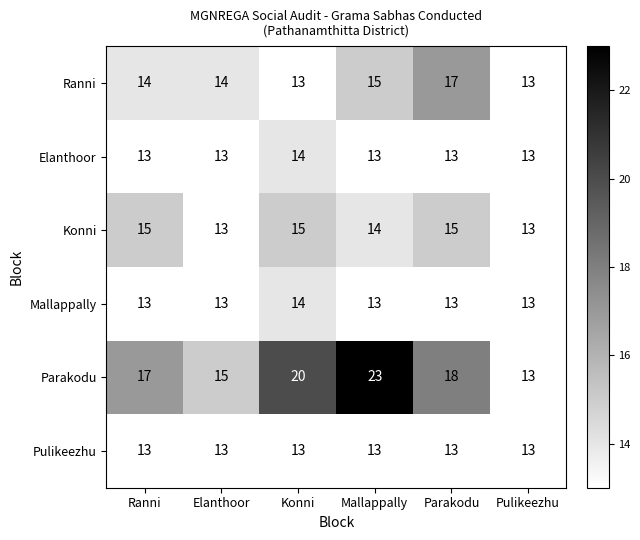

Which series has the largest total across all categories?

Parakodu